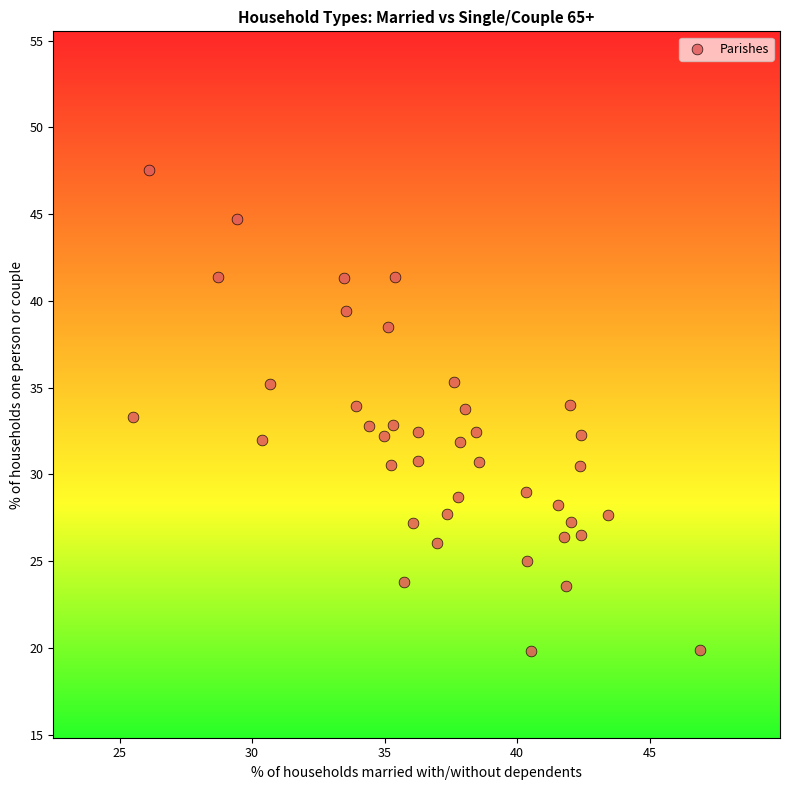

What is the range of X values (max minus min)?

21.4